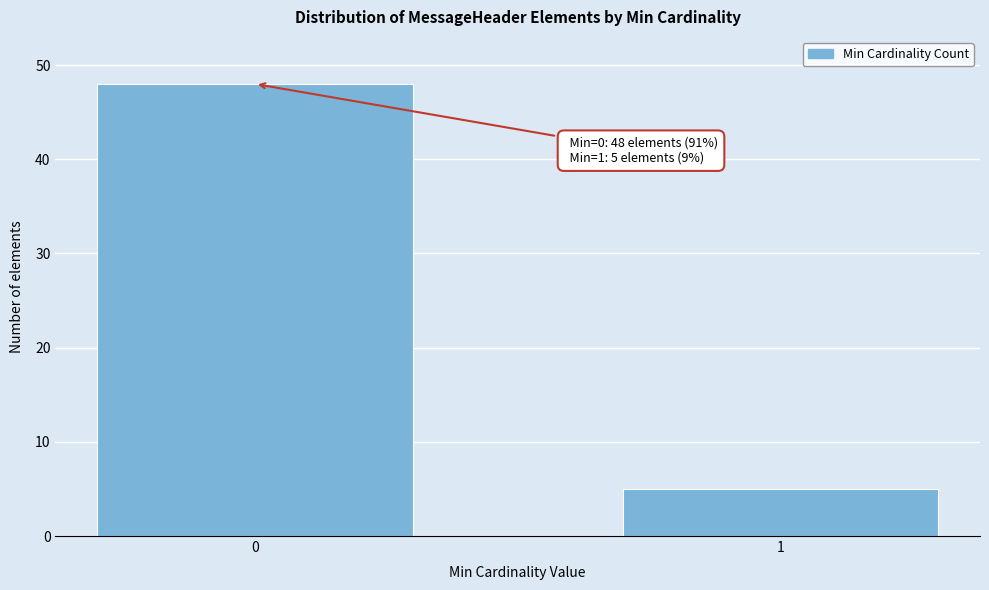

Reading left to right, list all the values displayed in this chart.

0=48	1=5